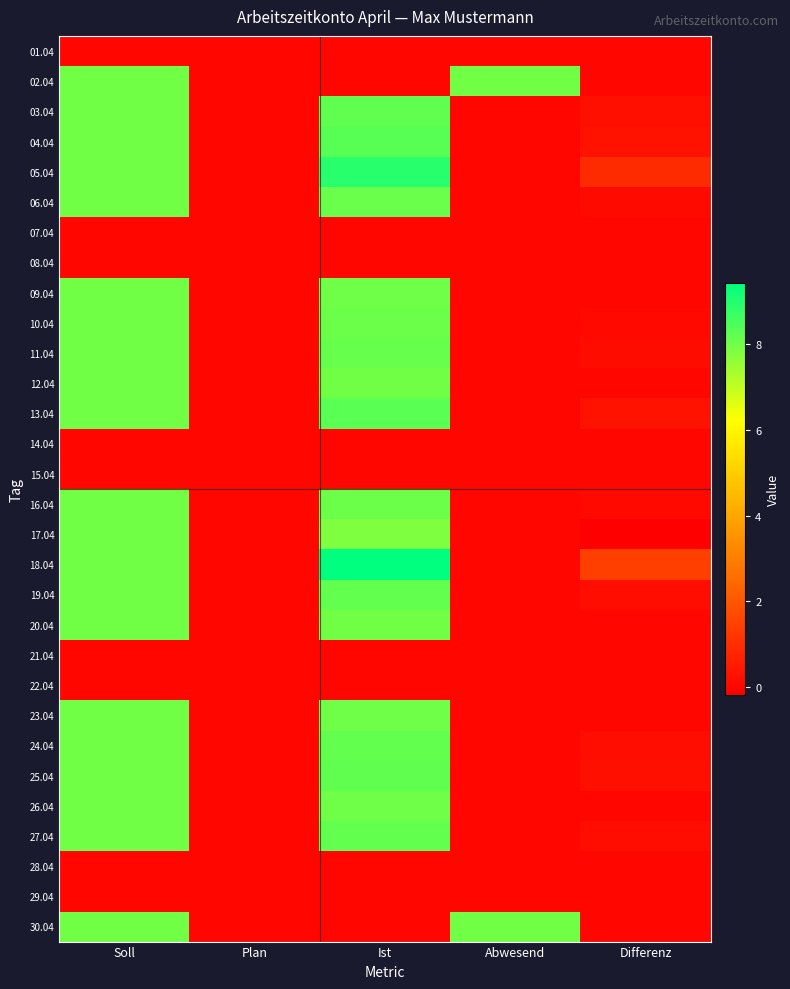

What is the total value across all series at Ist?

156.2